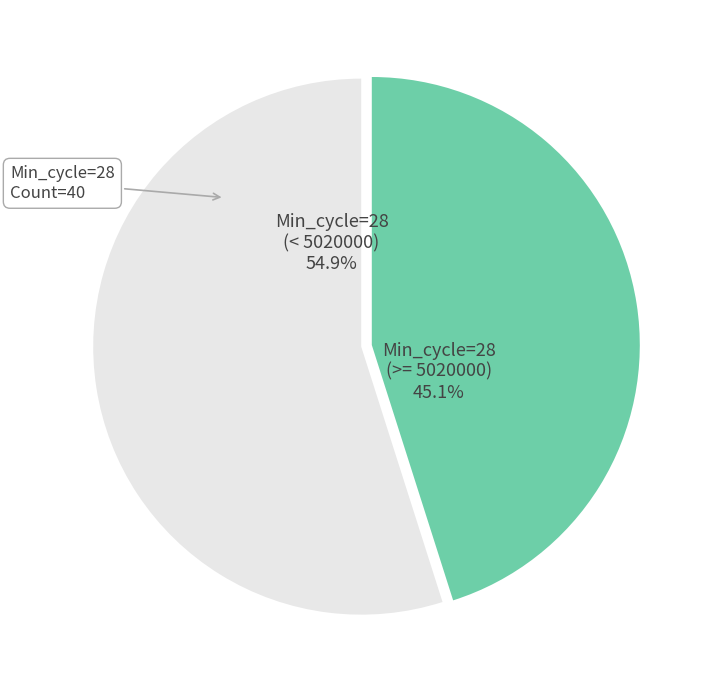

To the nearest percent, what is the average slice percentage?

50%